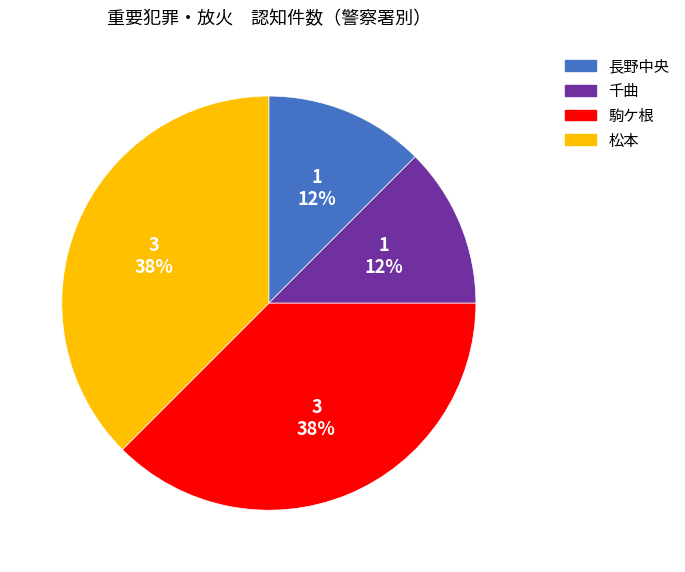

Does 長野中央 account for over 50% of the chart?

No